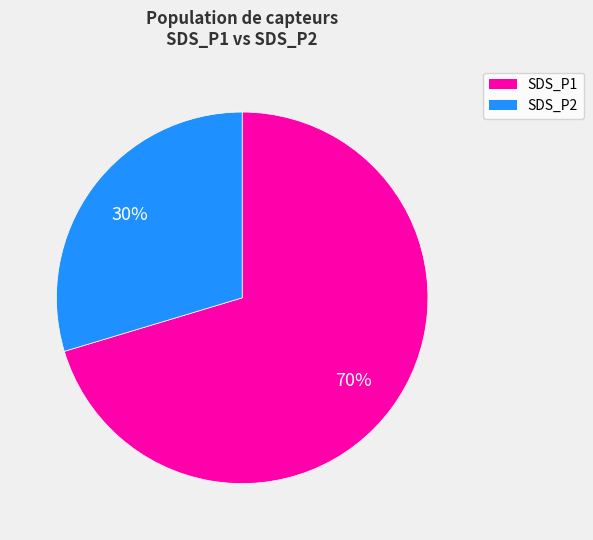

Is there any slice that represents more than half of the pie?

Yes